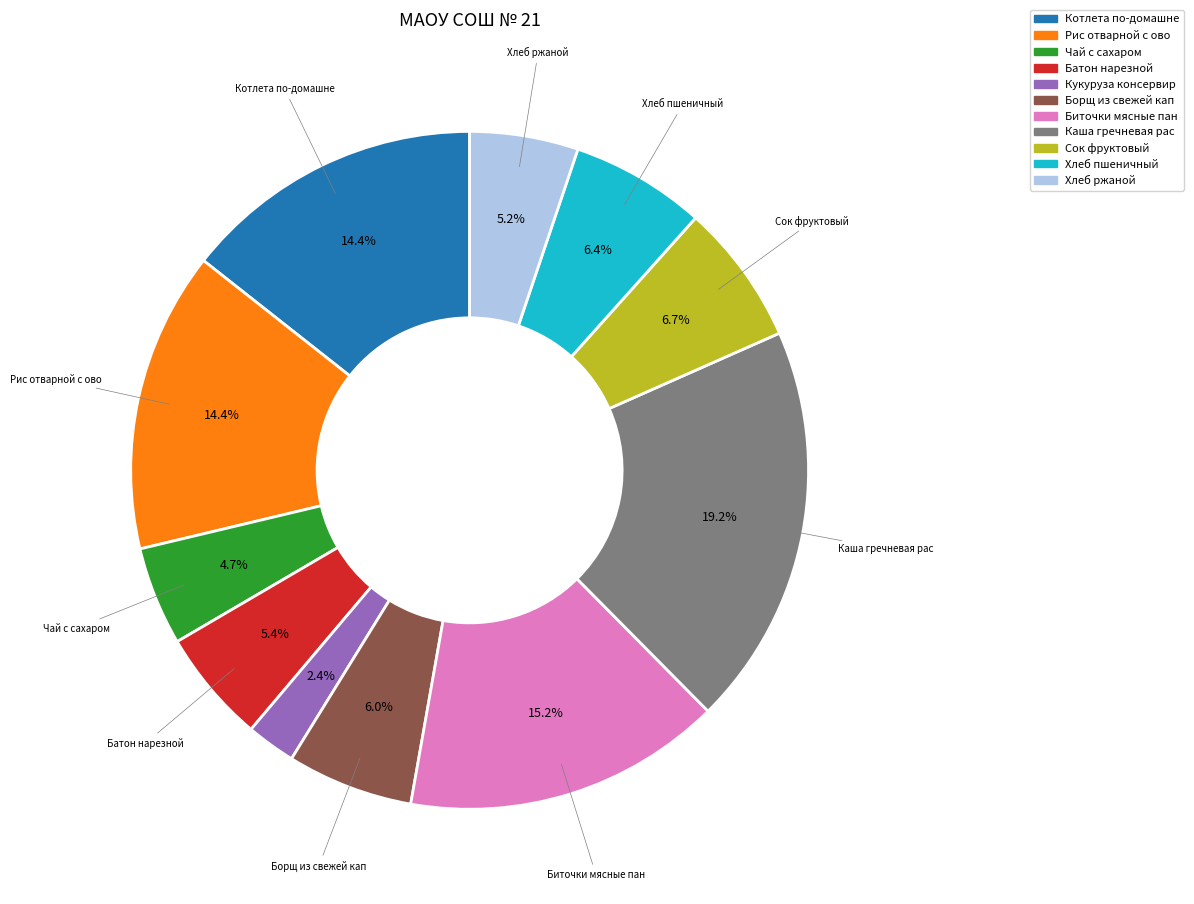

How many slices are in this pie chart?

11